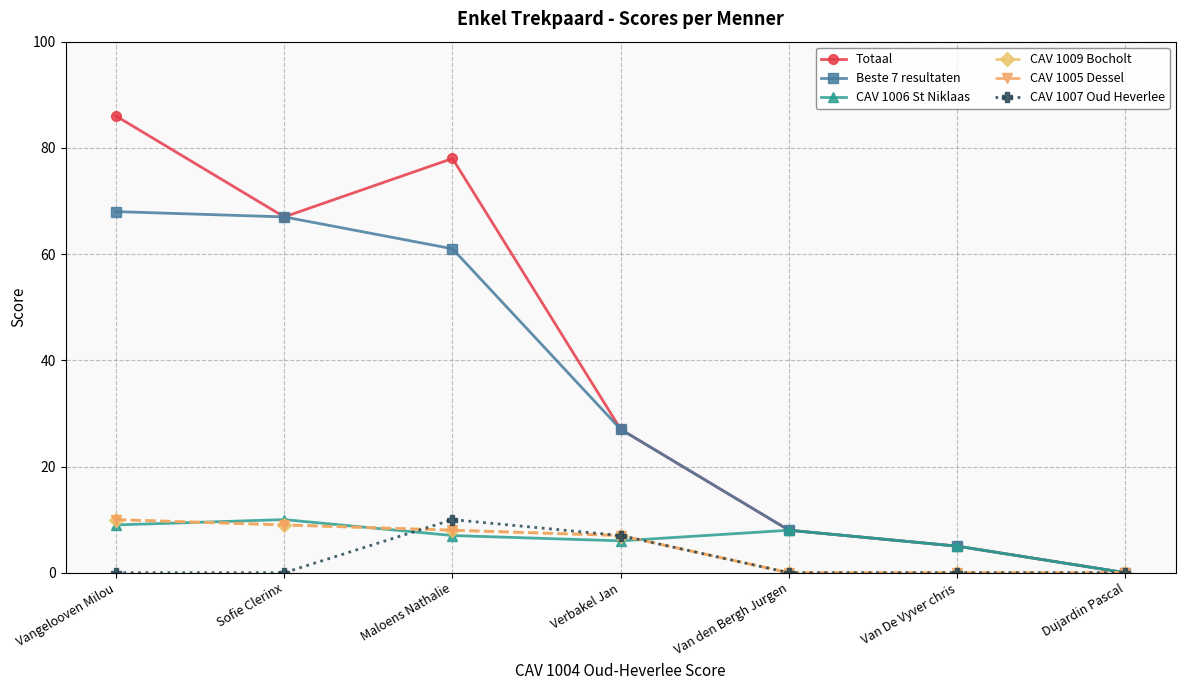

True or false: Totaal and Beste 7 resultaten intersect in this chart.

False